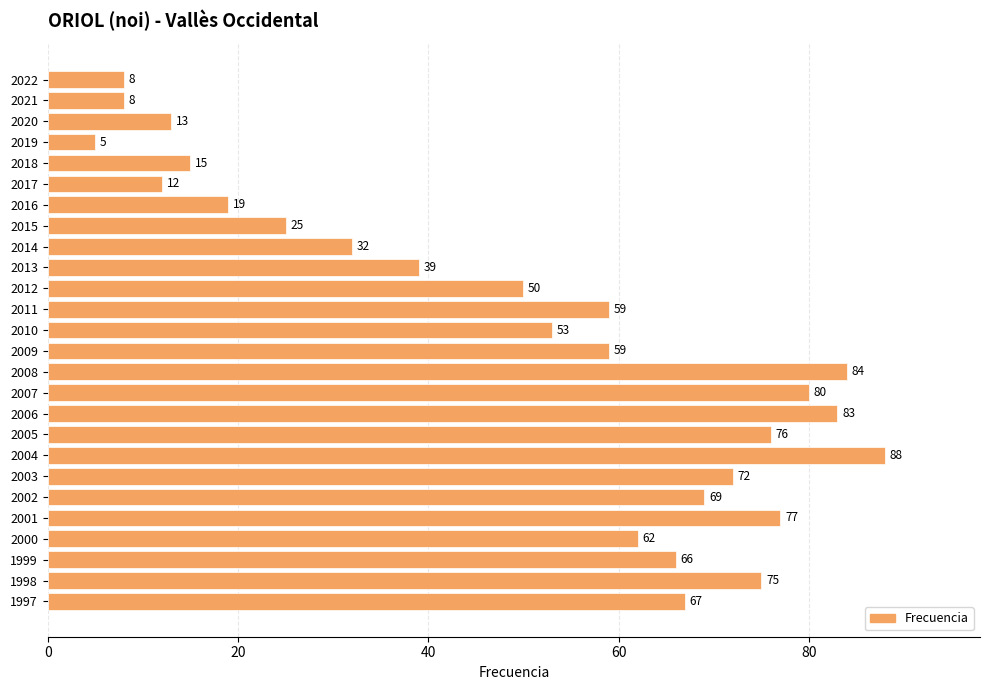

Which category has the highest value across all series?

2004